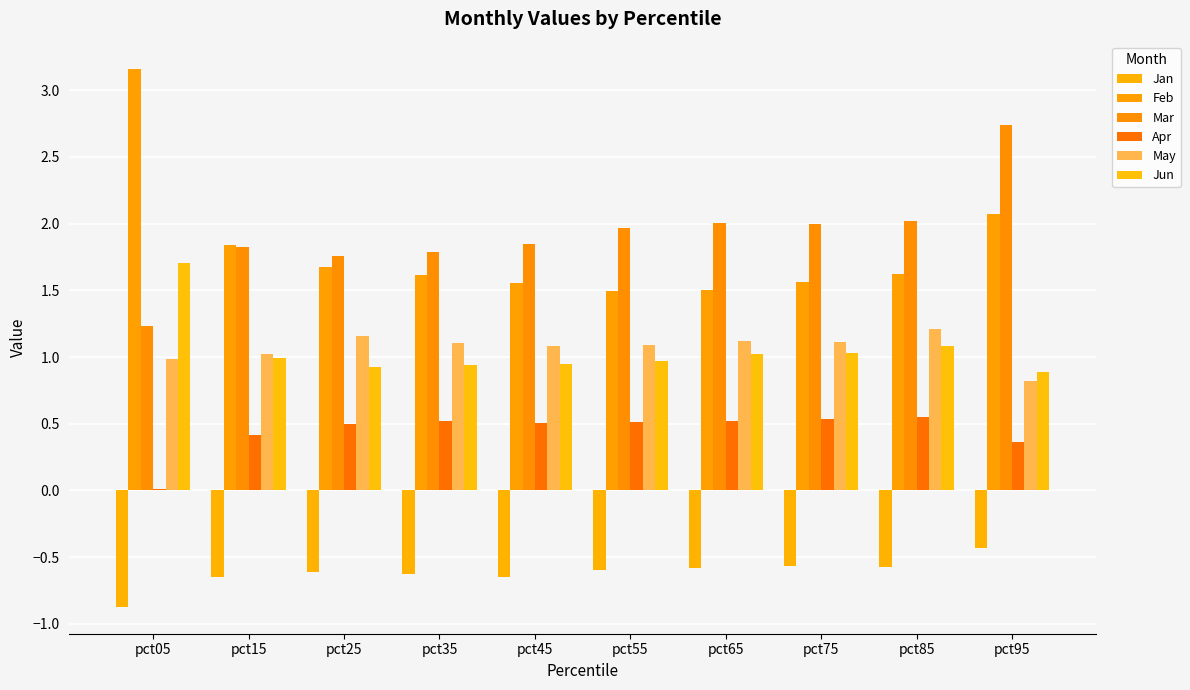

Which category has the highest value across all series?

pct05